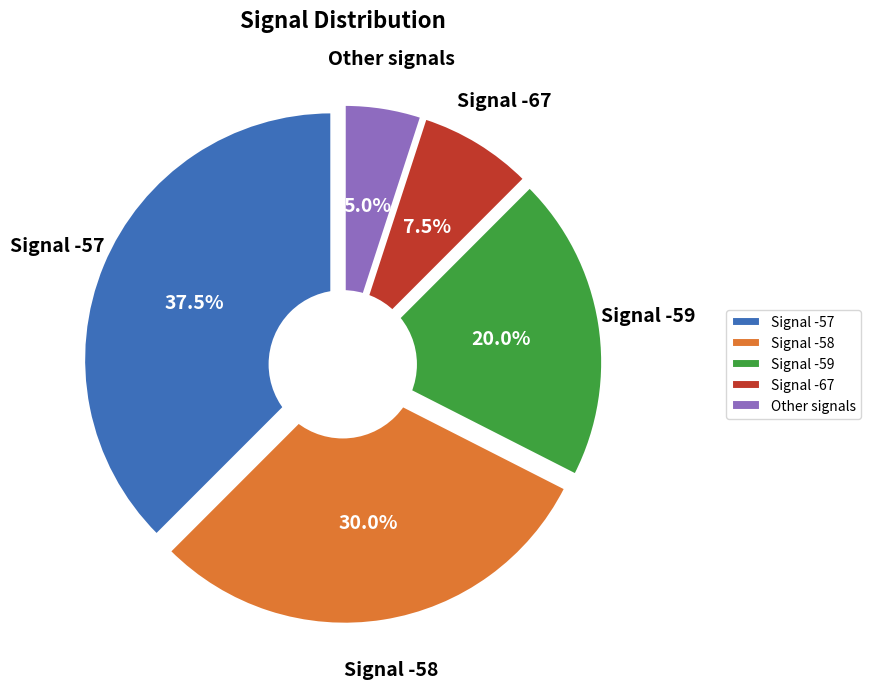

Is the sum of 2 and 29 greater than half?

No